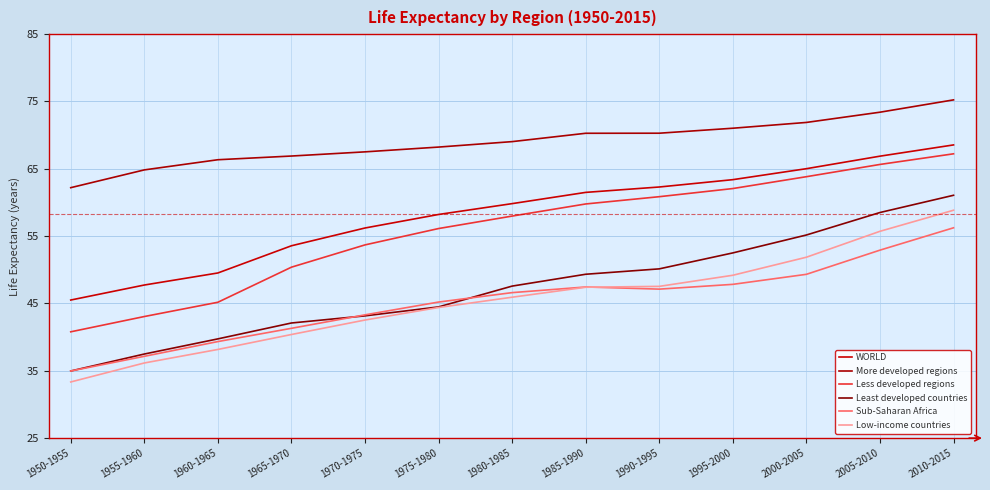

How many lines are shown in the chart?

6